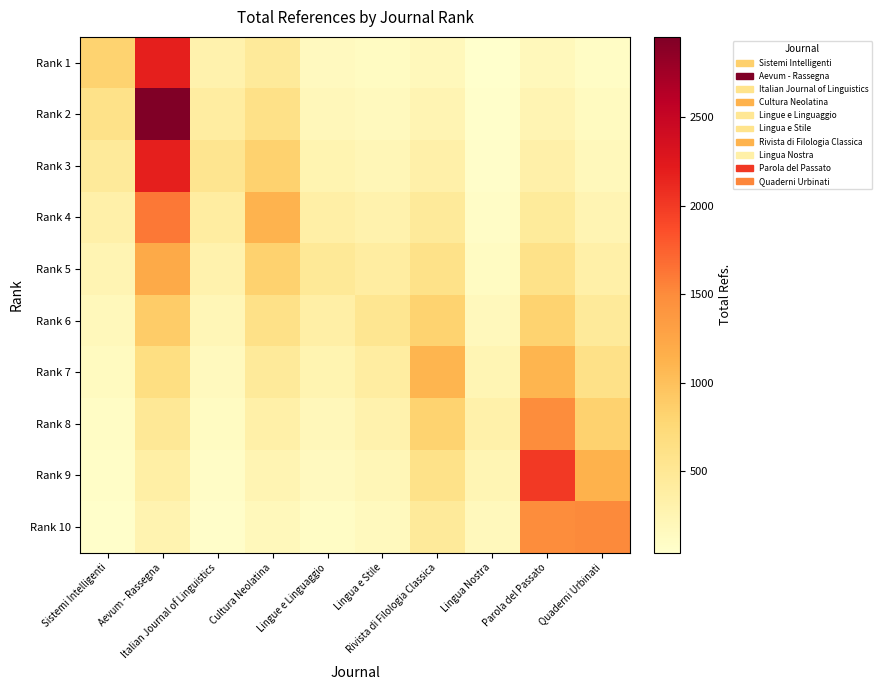

At how many categories does at least one series exceed 526?

8